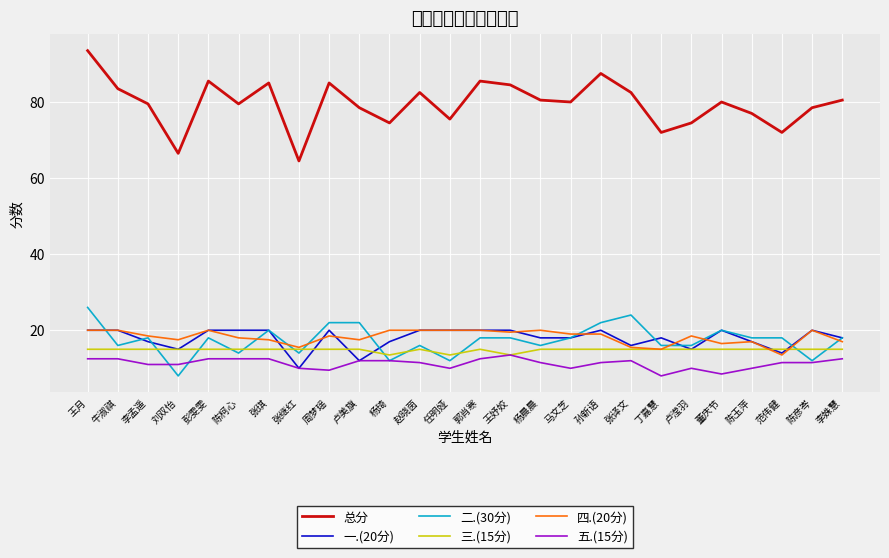

Which series has the largest total across all categories?

总分